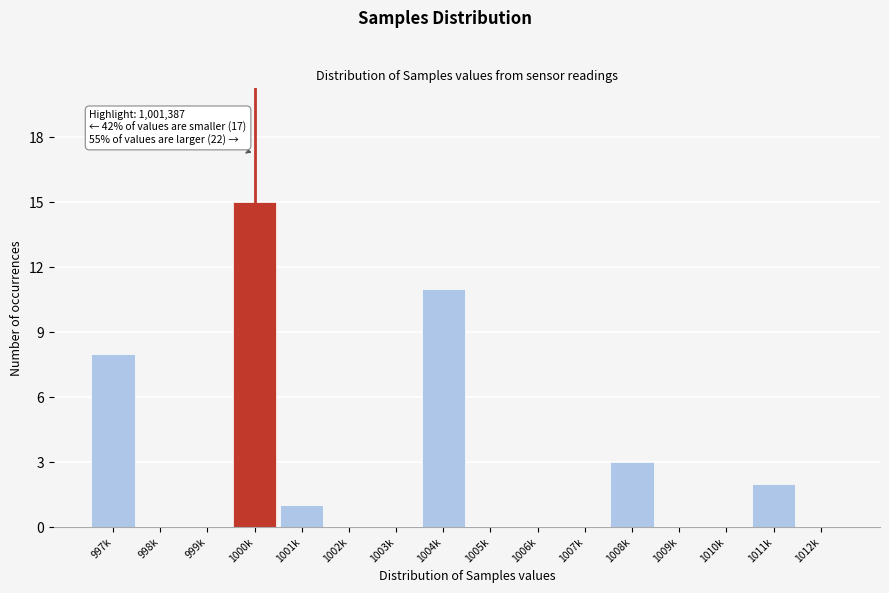

Reading right to left, what are all the values shown in this chart?

1012k=0	1011k=2	1010k=0	1009k=0	1008k=3	1007k=0	1006k=0	1005k=0	1004k=11	1003k=0	1002k=0	1001k=1	1000k=15	999k=0	998k=0	997k=8